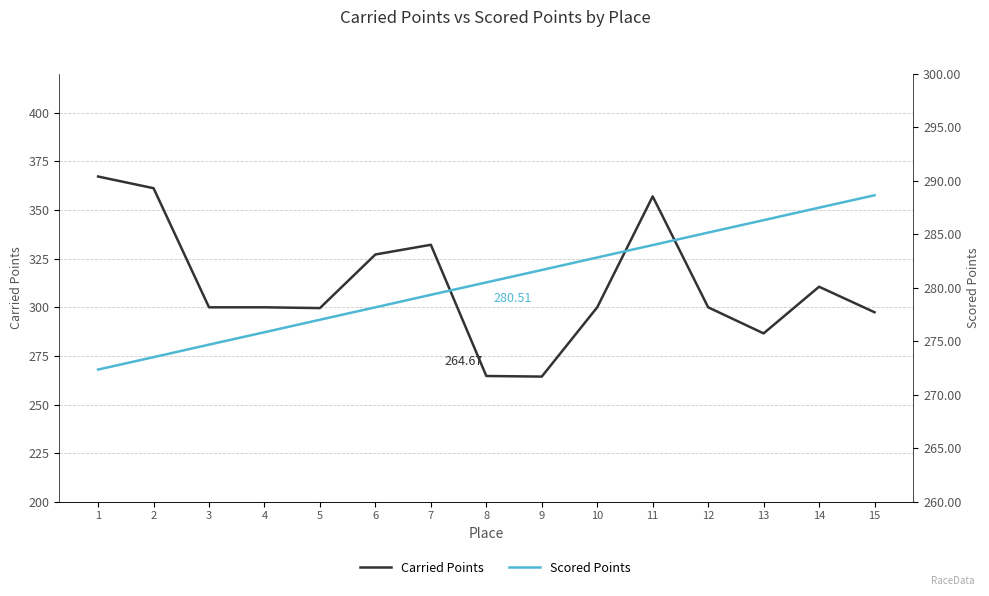

List the labels in order of Scored Points value, largest first.

15, 14, 13, 12, 11, 10, 9, 8, 7, 6, 5, 4, 3, 2, 1